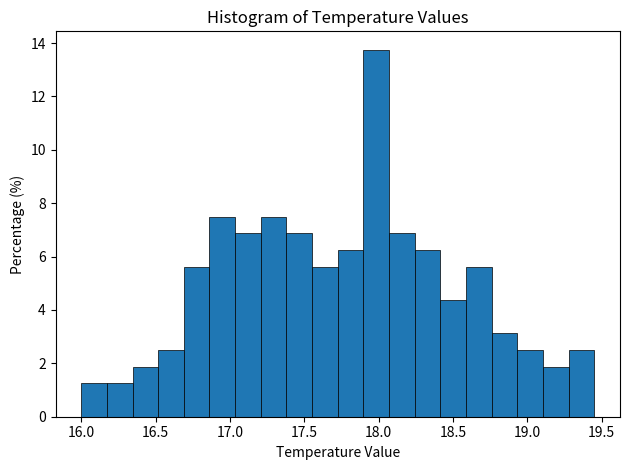

Around what value on the x-axis is the tallest bar? Give the approximate position of its centre, as read against the axis.

18.00